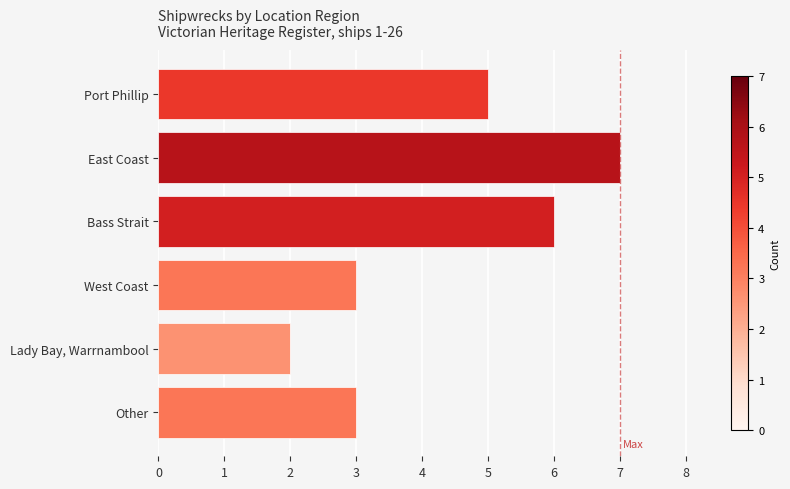

What is the sum of the values at Other and West Coast?

6